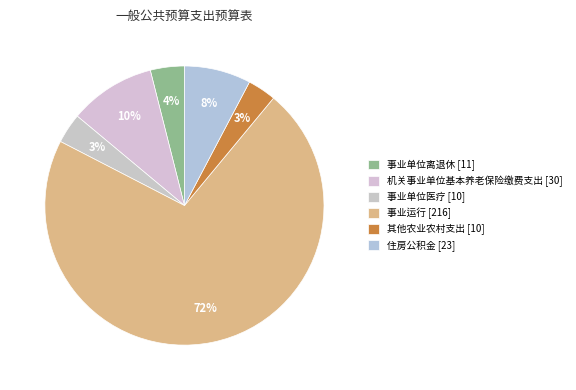

To the nearest percent, what percentage of the pie is 事业单位医疗?

3%